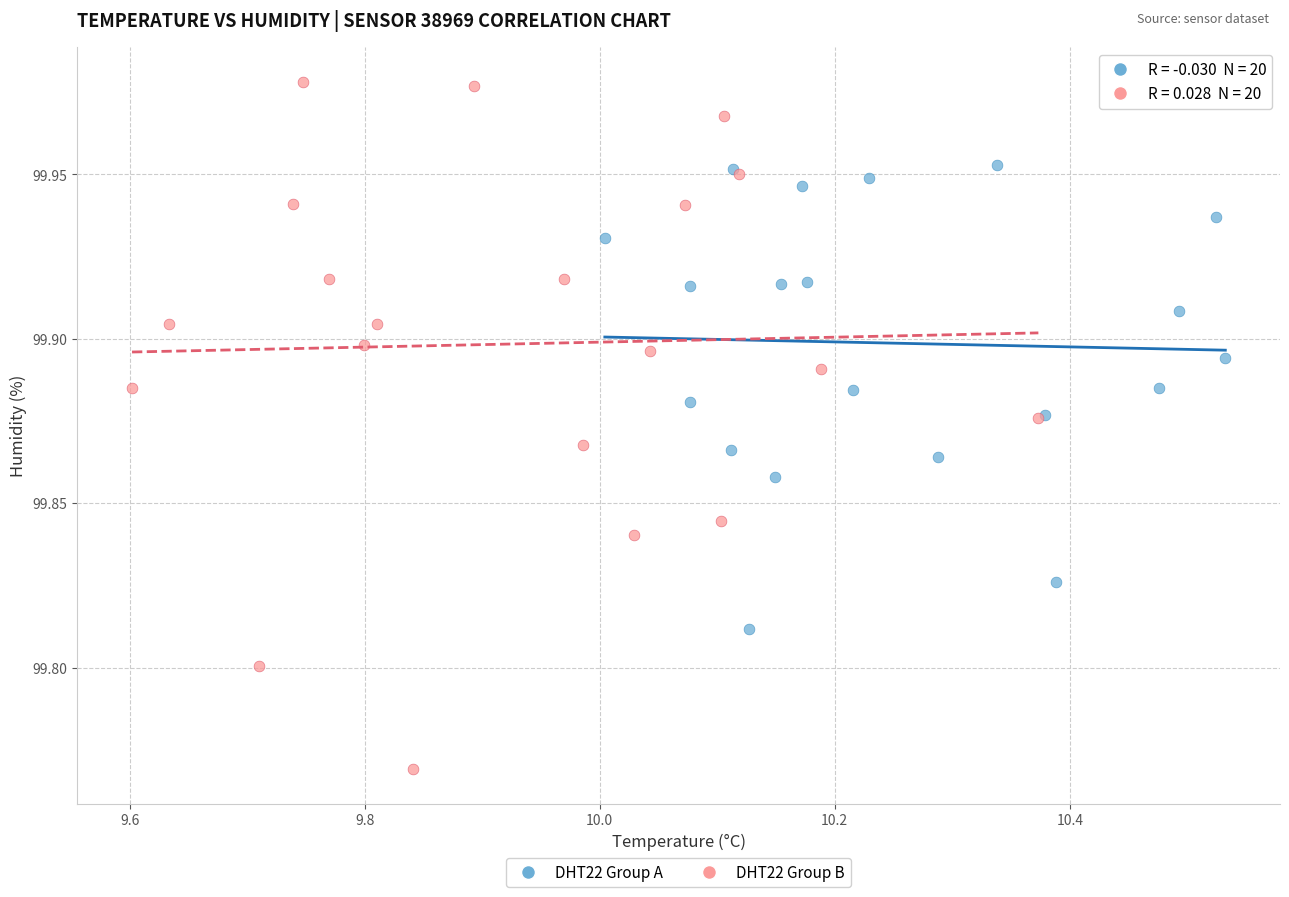

What are all the series names shown in the legend?

DHT22 Group A, DHT22 Group B